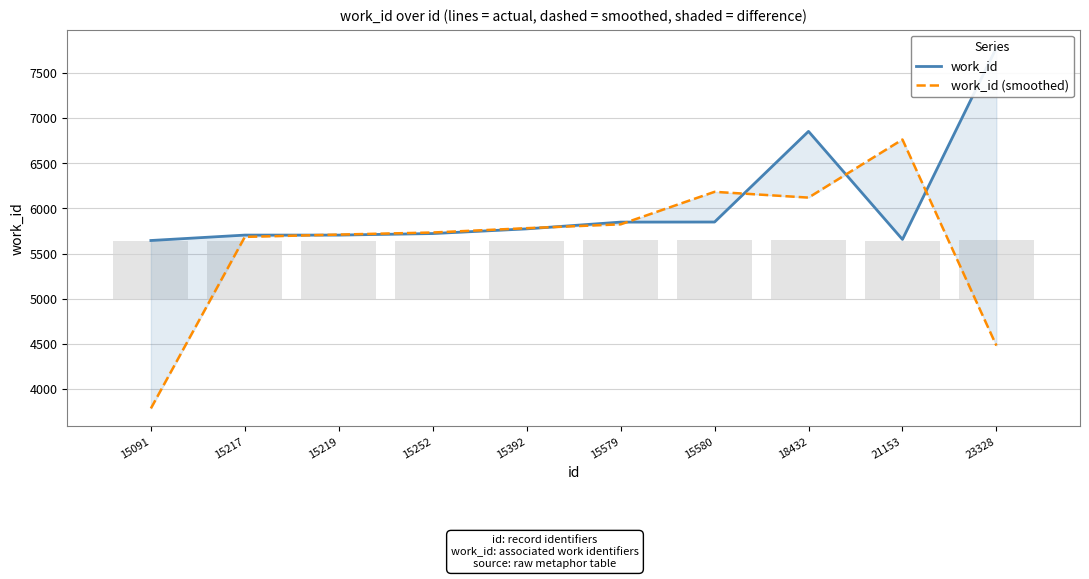

Rank the series at 18432 from lowest to highest value.

work_id (smoothed), work_id